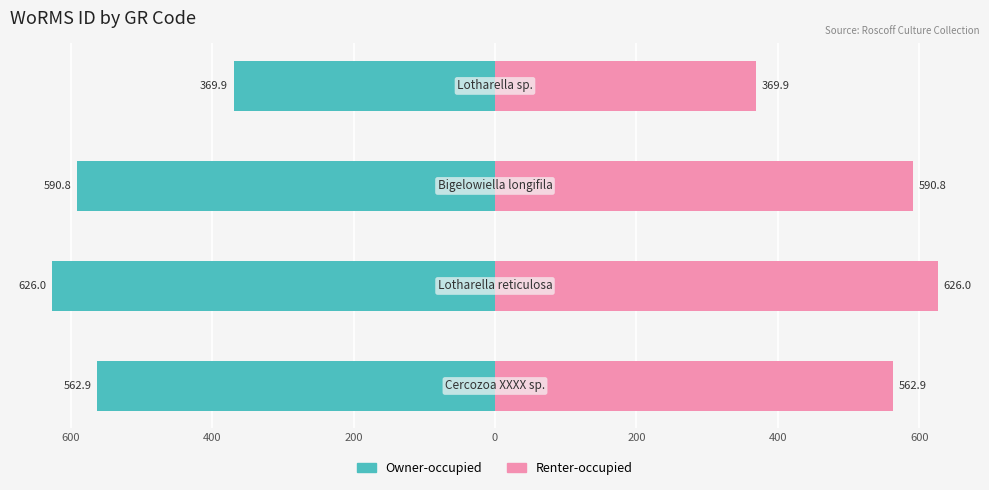

Which series has the largest total across all categories?

Renter-occupied